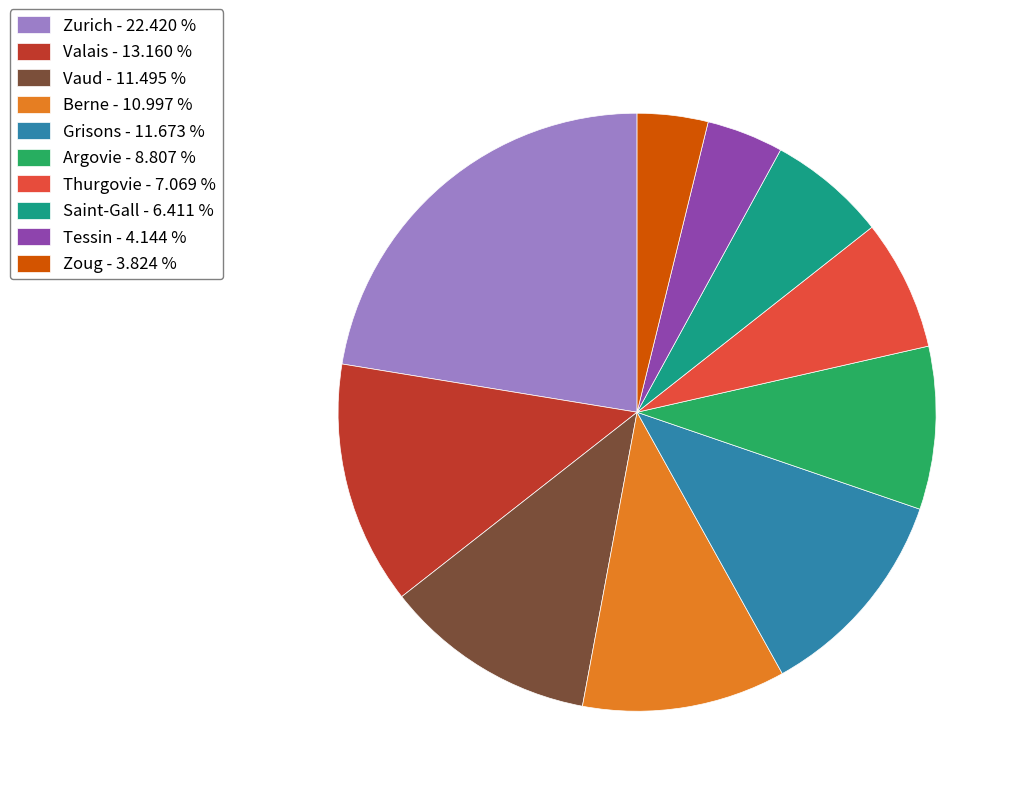

Is the sum of Berne - 10.997 % and Zurich - 22.420 % greater than half?

No